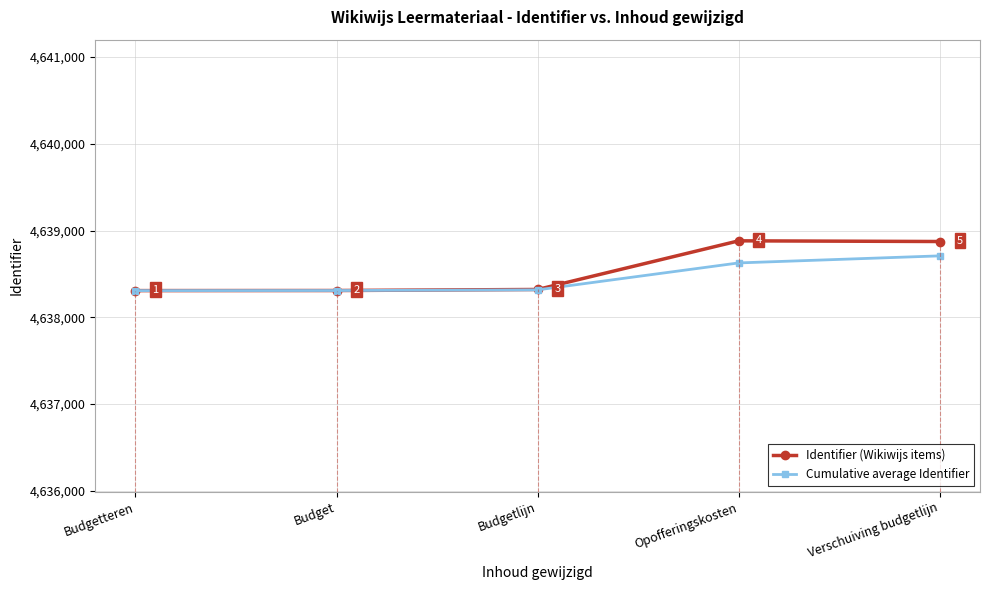

How many interior local peaks does the Identifier (Wikiwijs items) series have?

1